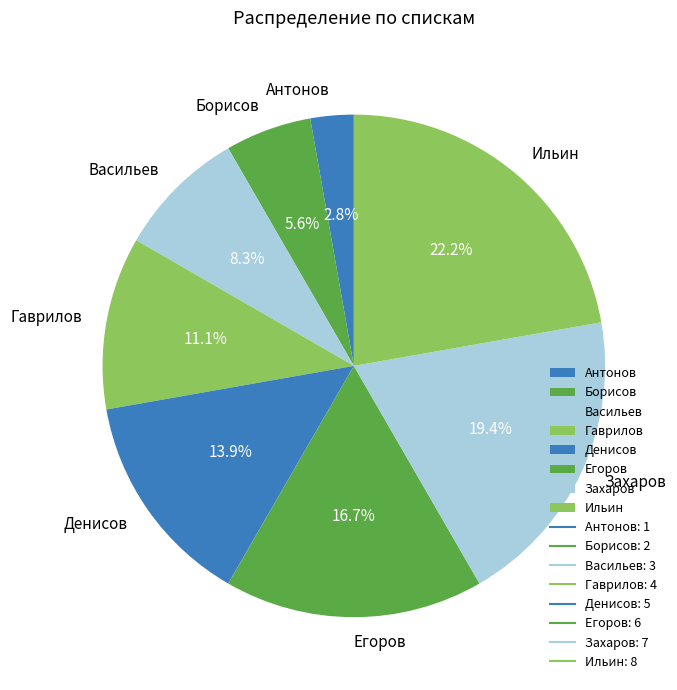

Does any single category account for the majority?

No